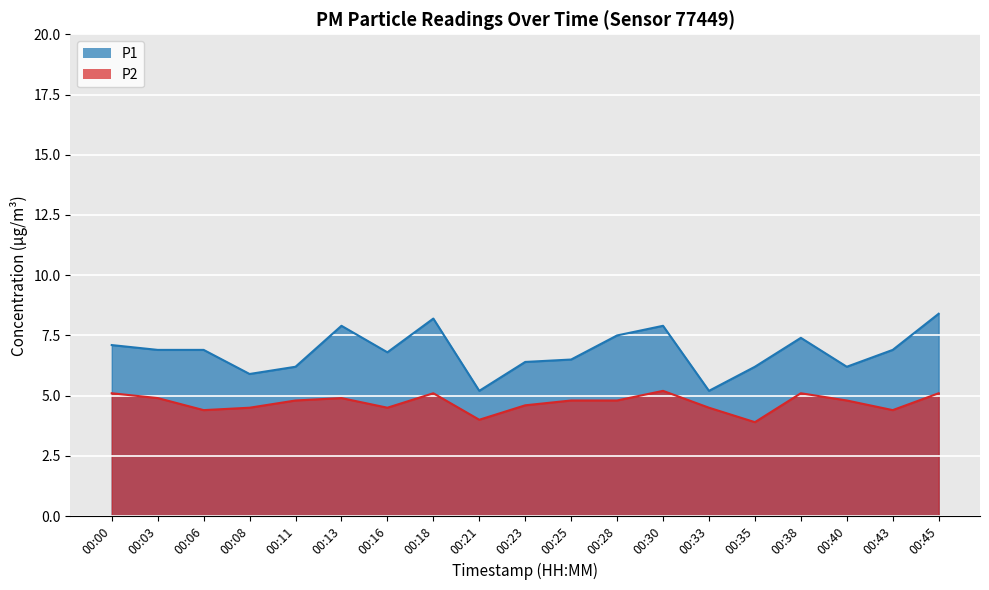

Where is the first local maximum for P2?

00:13